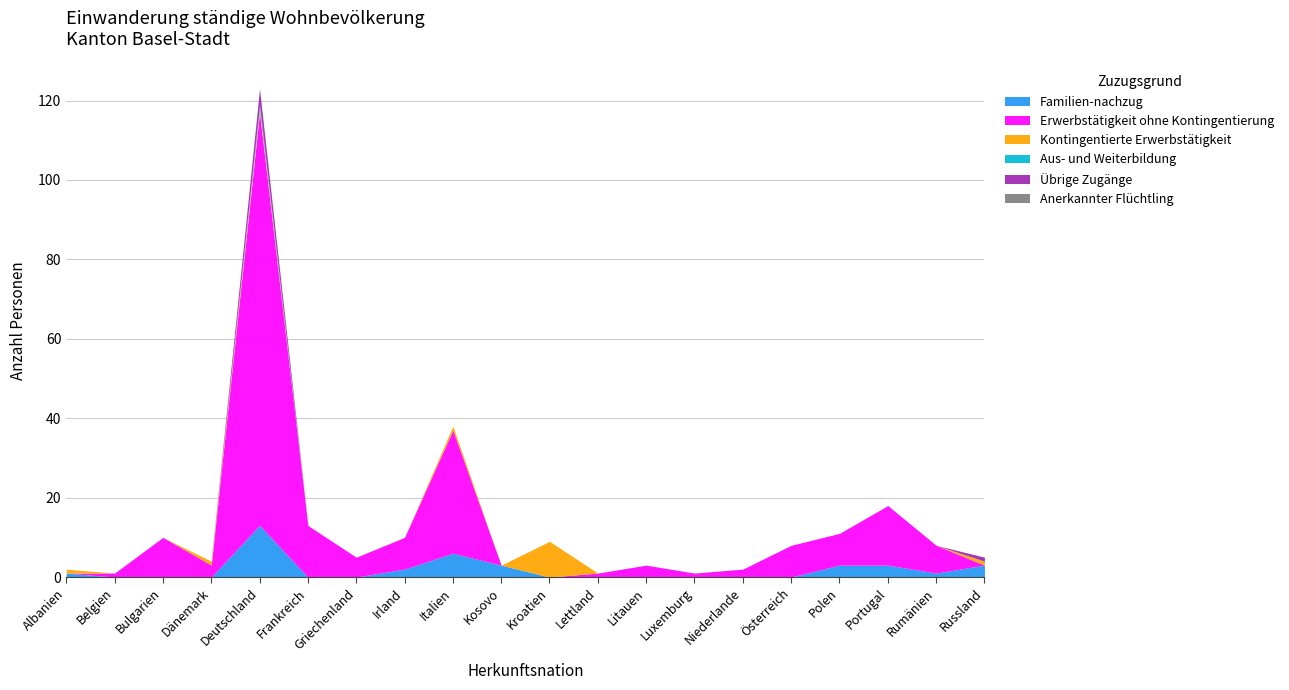

What is the difference between the highest and lowest values at Irland?

8